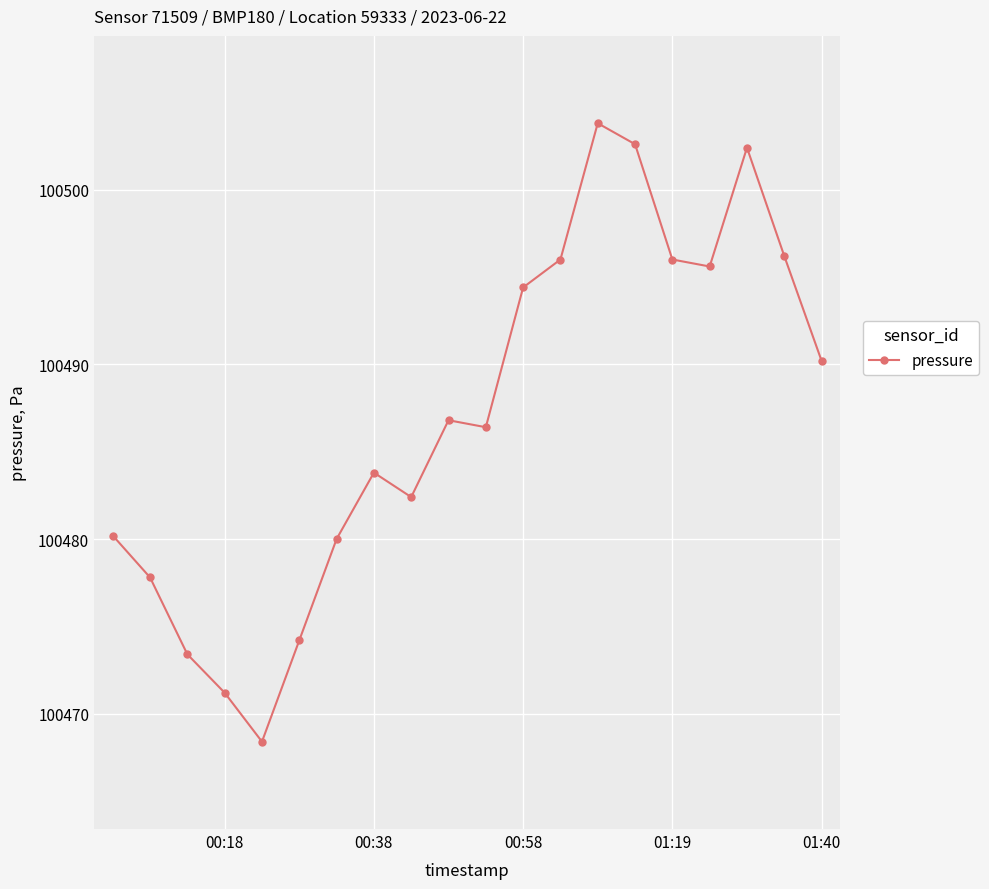

How many interior local valleys (lower than both neighbors) does the data have?

4